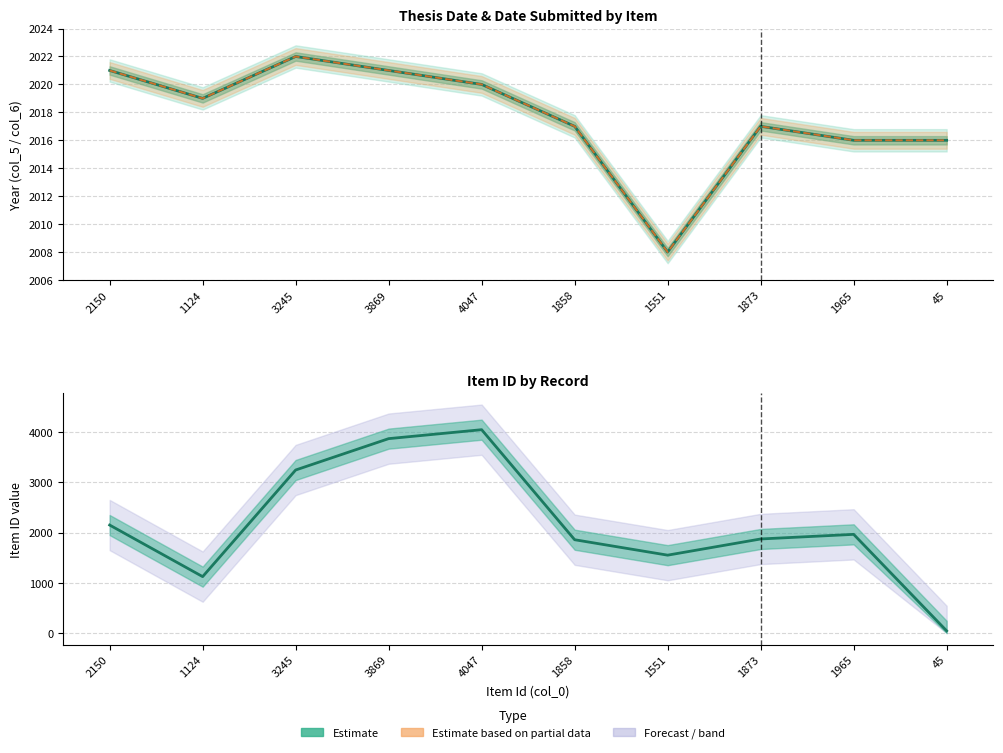

Reading right to left, transcribe all the data shown in this chart.

Date (col_5) – estimate: 45=2016	1965=2016	1873=2017	1551=2008	1858=2017	4047=2020	3869=2021	3245=2022	1124=2019	2150=2021
Submitted (col_6) – estimate: 45=2016	1965=2016	1873=2017	1551=2008	1858=2017	4047=2020	3869=2021	3245=2022	1124=2019	2150=2021
Item ID – estimate: 45=45	1965=1965	1873=1873	1551=1551	1858=1858	4047=4047	3869=3869	3245=3245	1124=1124	2150=2150